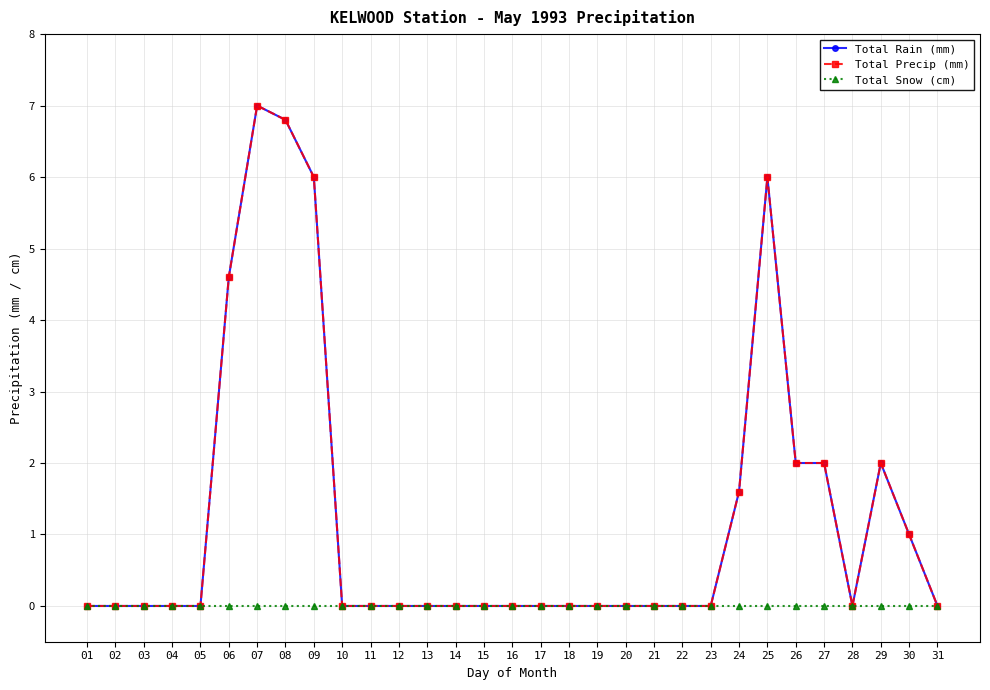

How many lines are shown in the chart?

3